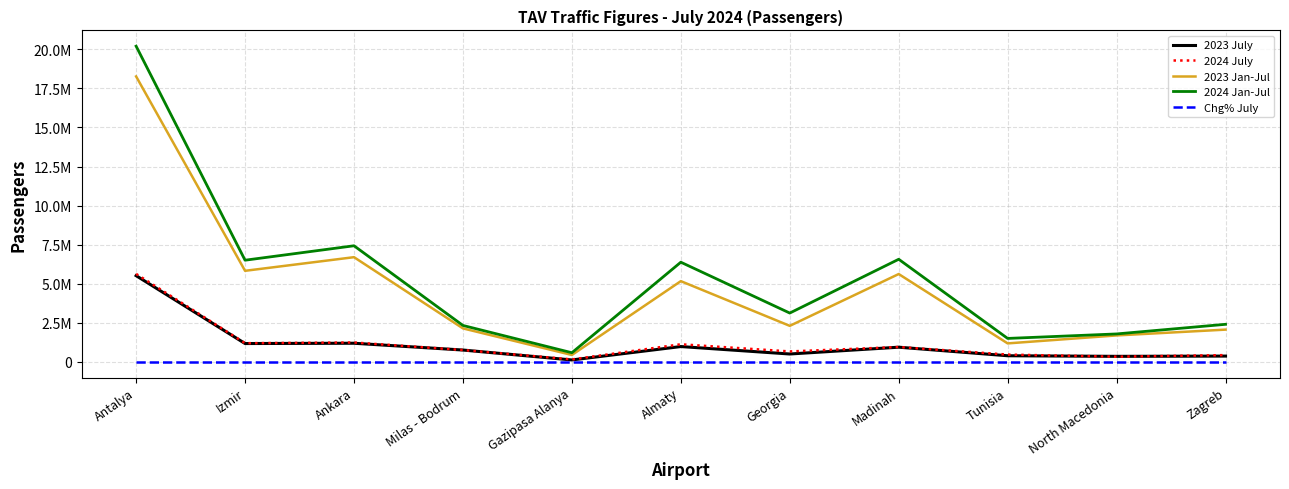

Which series has the widest spread of values?

2024 Jan-Jul